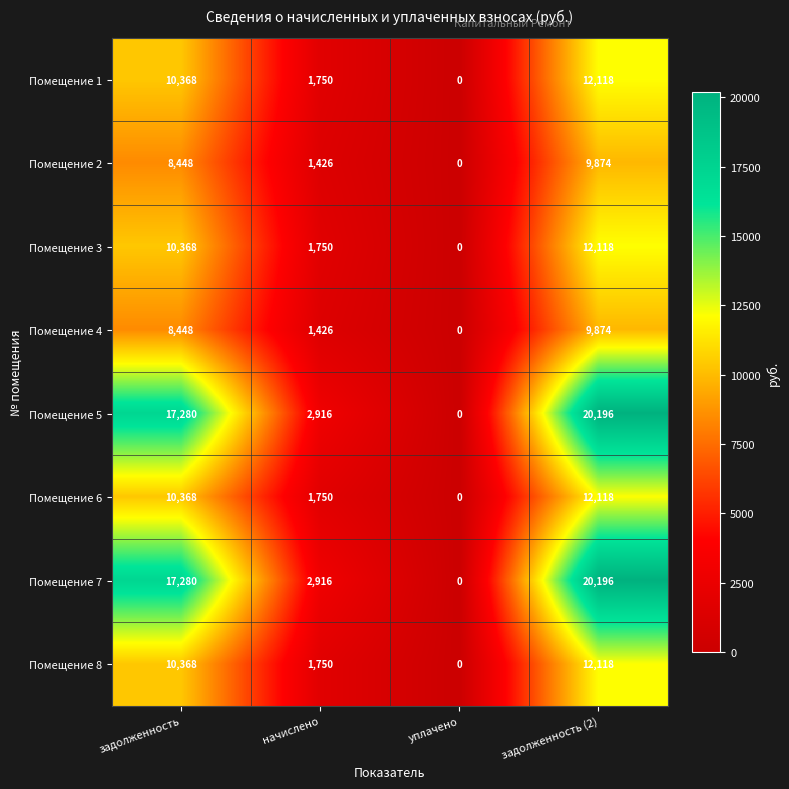

Count the number of data series in this chart.

8